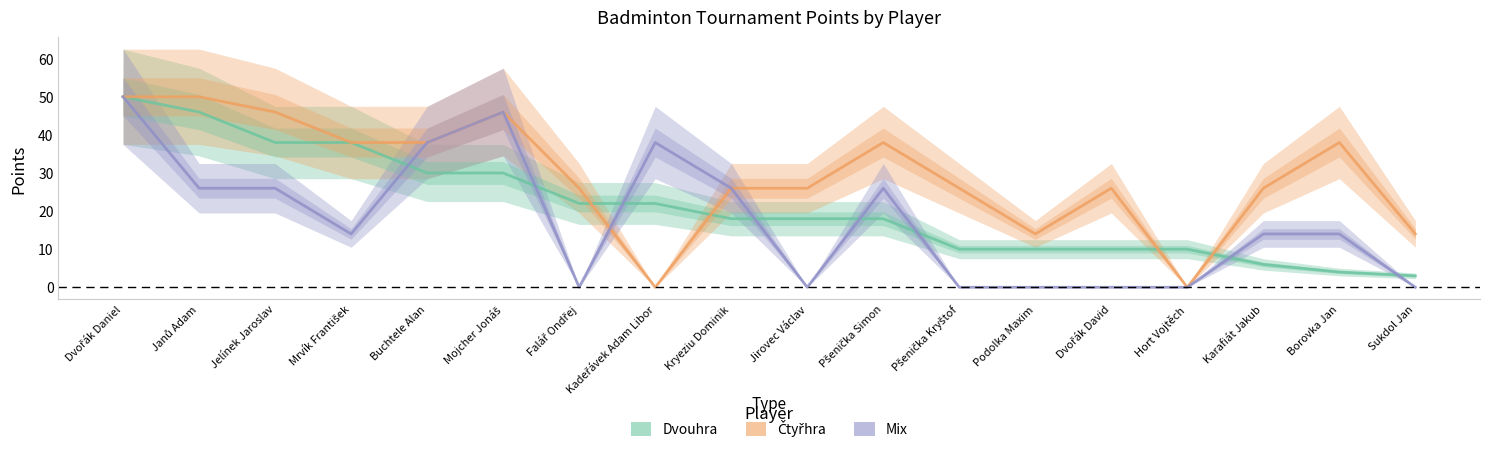

Where do Mix and Čtyřhra first cross each other?

Falář Ondřej and Kadeřávek Adam Libor